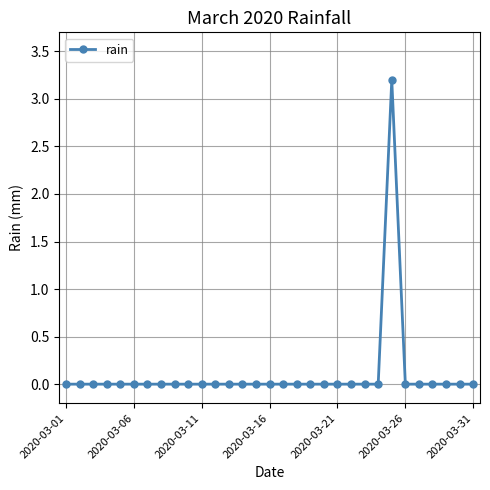

What is the greatest value displayed?

3.2